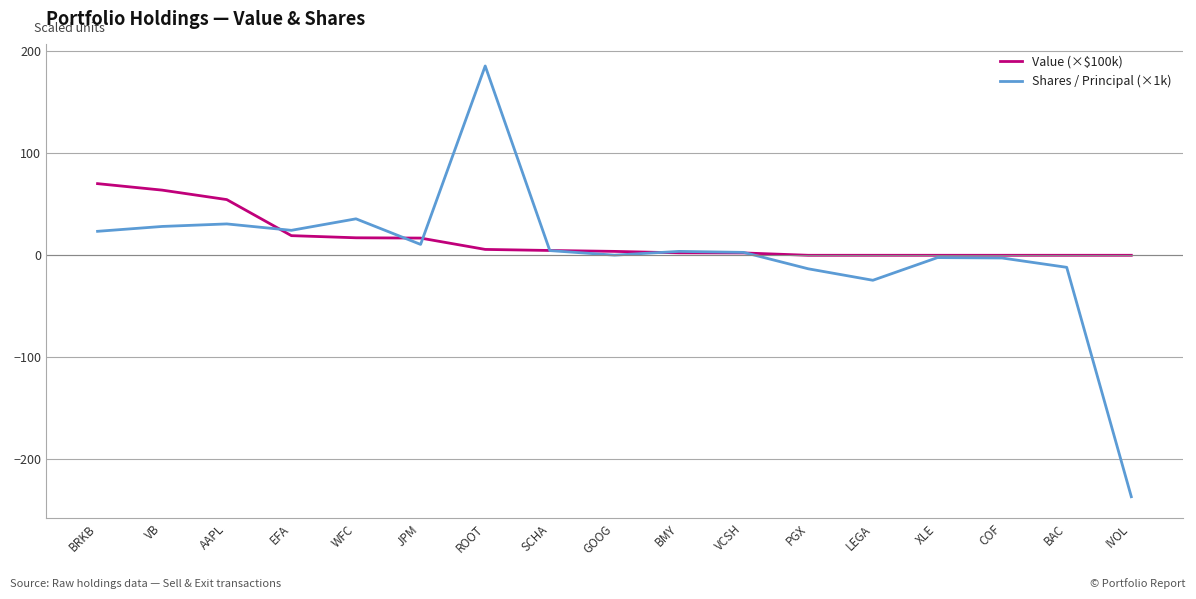

List the series in order of their peak value, highest first.

Shares / Principal (×1k), Value (×$100k)